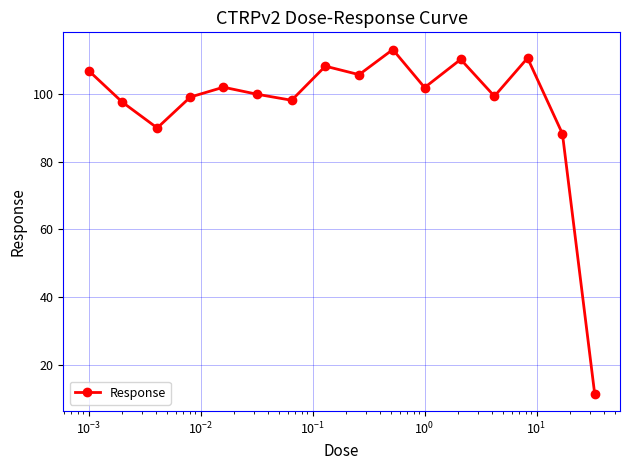

What is the maximum value shown in the chart?

113.0